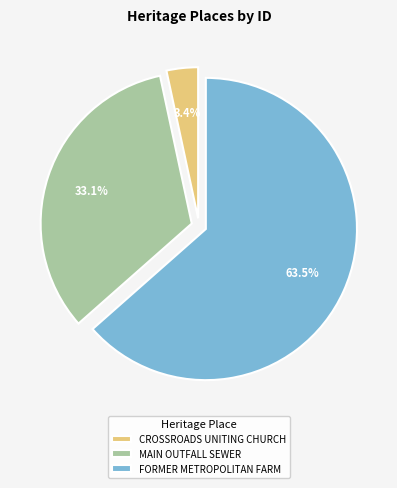

Which slice is the smallest?

CROSSROADS UNITING CHURCH